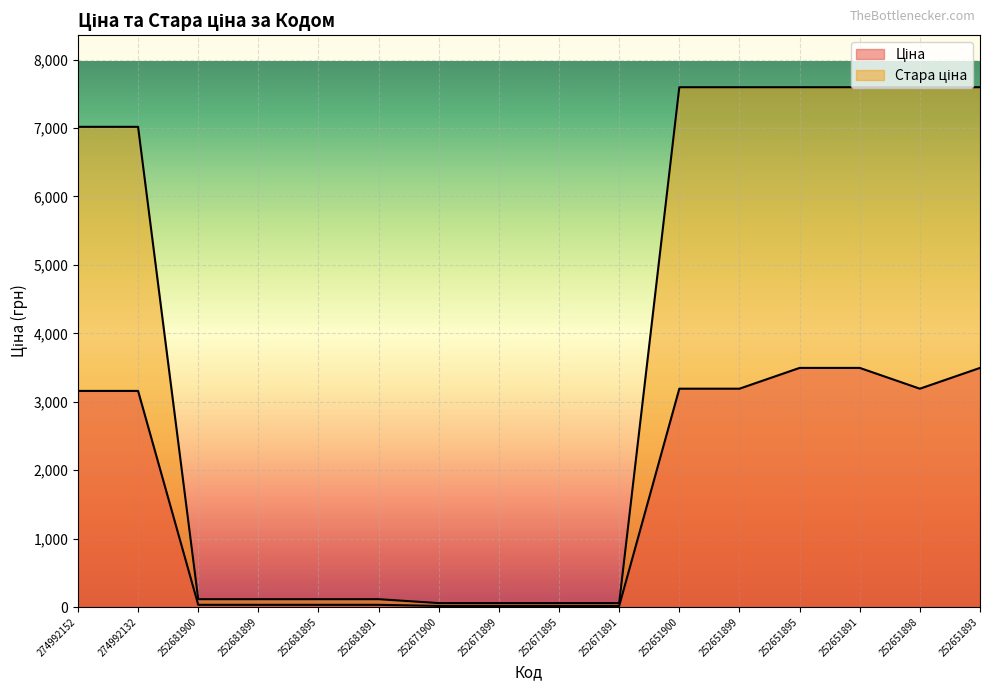

What is the approximate value of Ціна at 252681891?

31.9